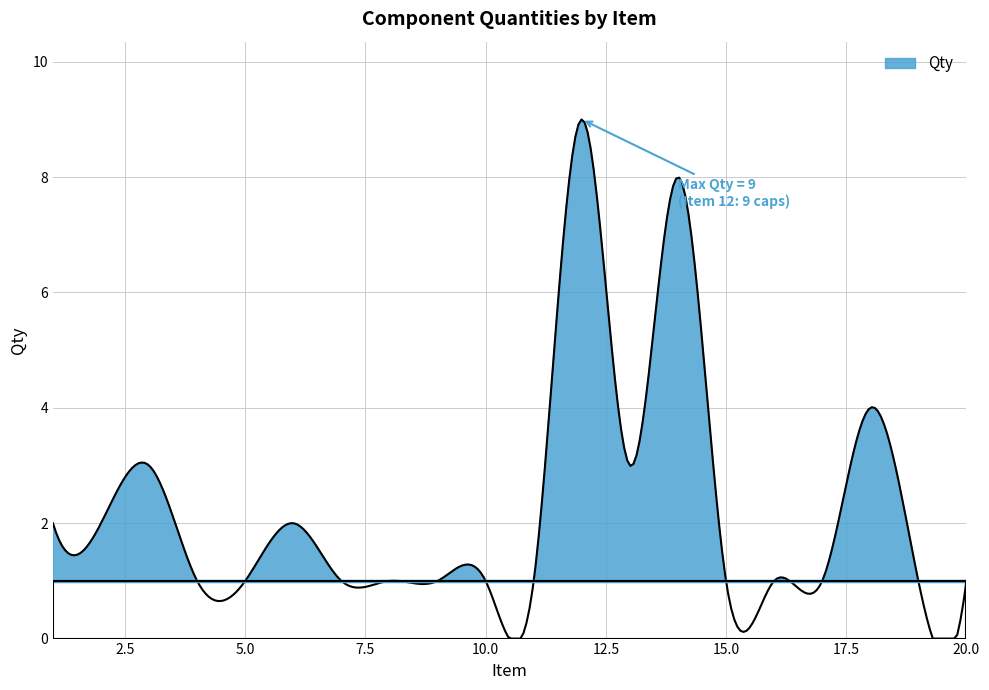

What is the sum of the values at 17 and 19?

2